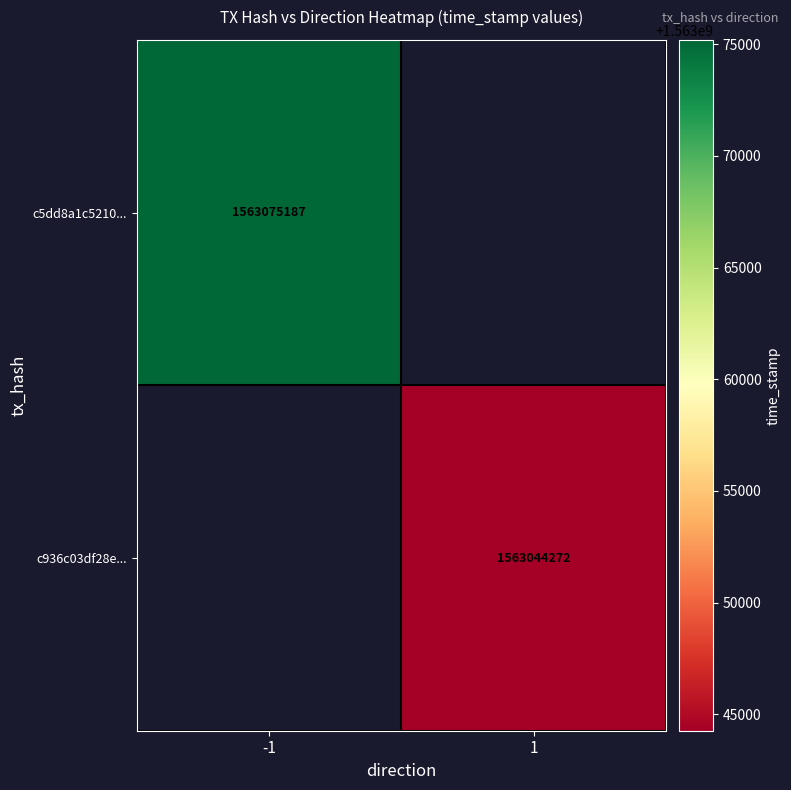

True or false: c5dd8a1c5210... has a value of 2715062717 at -1.

False